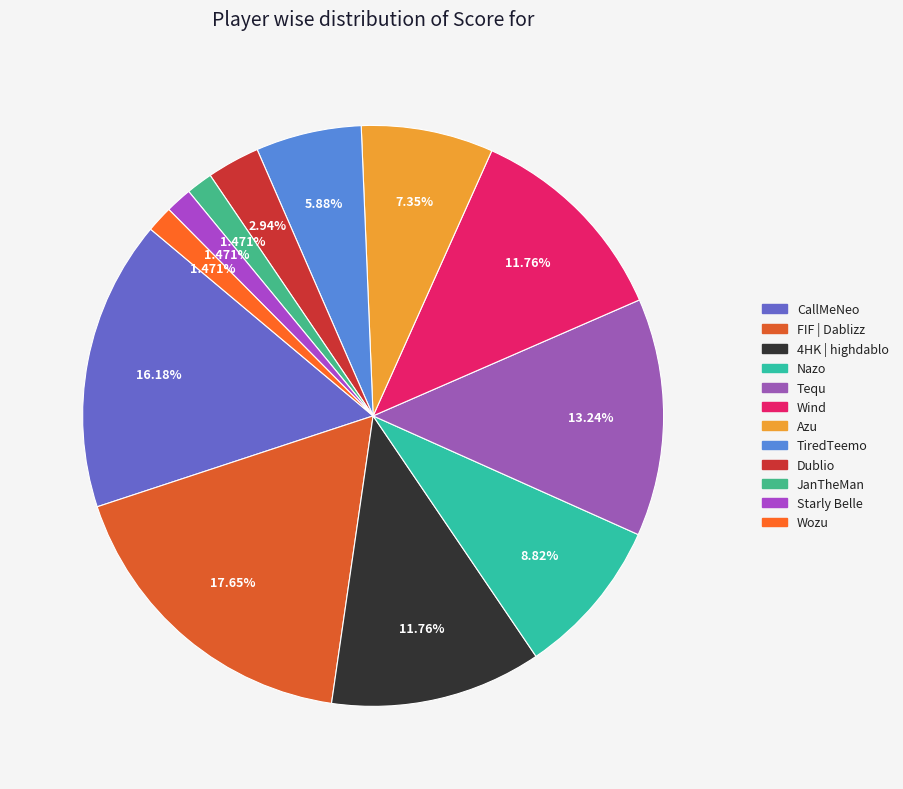

To the nearest percent, what is the combined percentage of Azu and Starly Belle?

9%